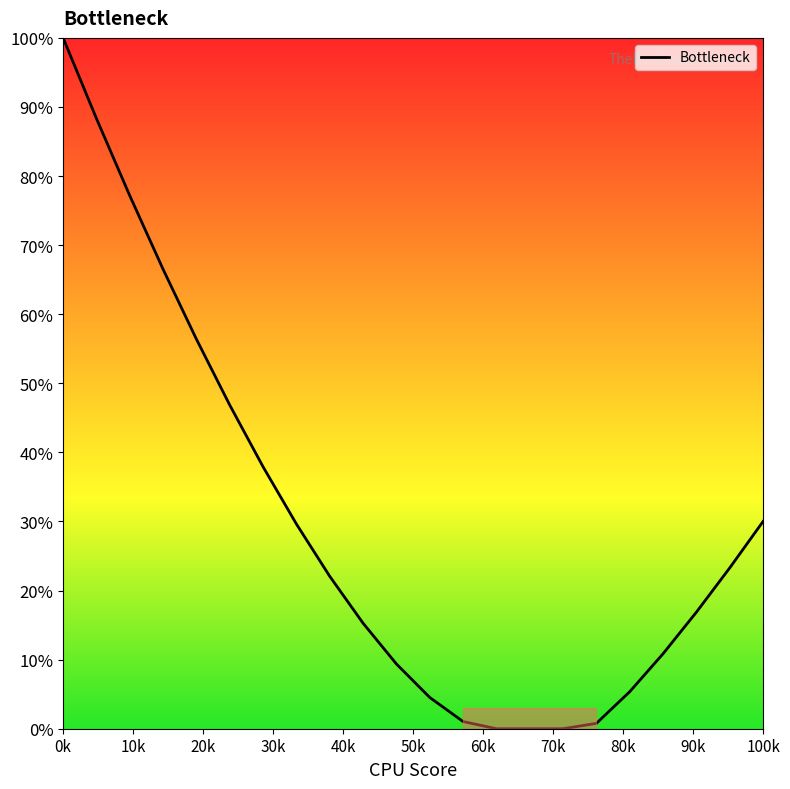

What is the greatest value displayed?

100.0